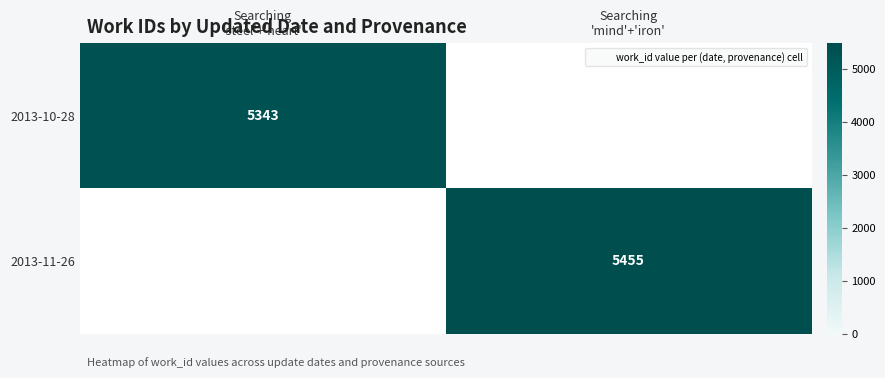

Rank the series by their average value, from highest to lowest.

2013-10-28, 2013-11-26